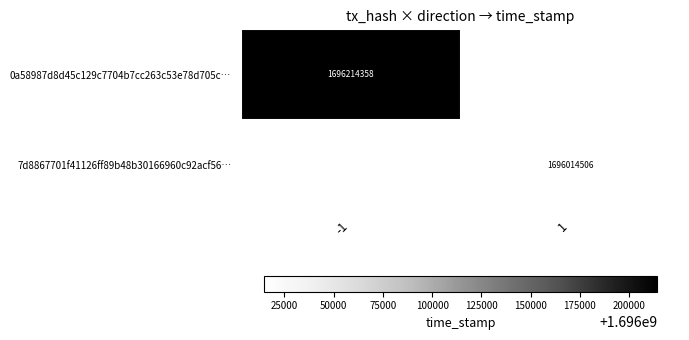

Count the number of data series in this chart.

2